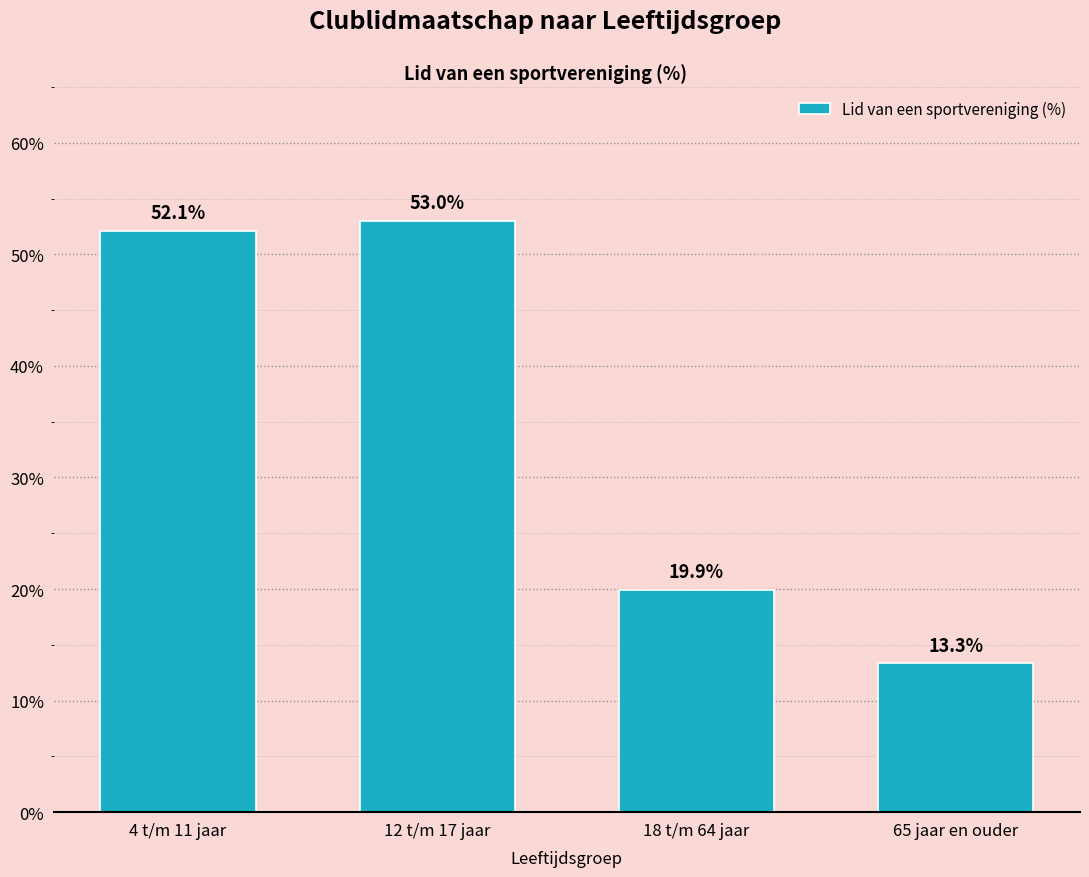

Reading left to right, what are all the values shown in this chart?

52.1	53.0	19.9	13.3